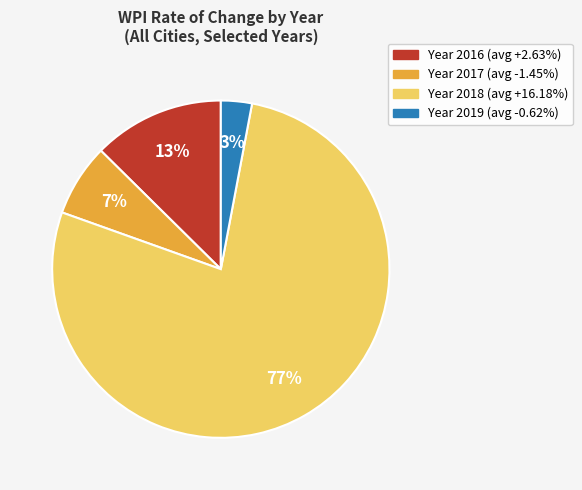

Does any single category account for the majority?

Yes